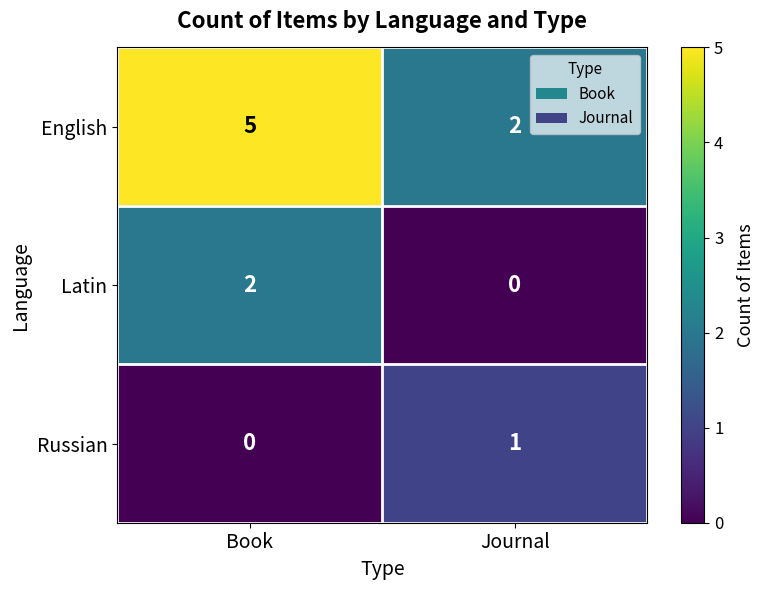

Is it true that Latin equals -1 at Journal?

False